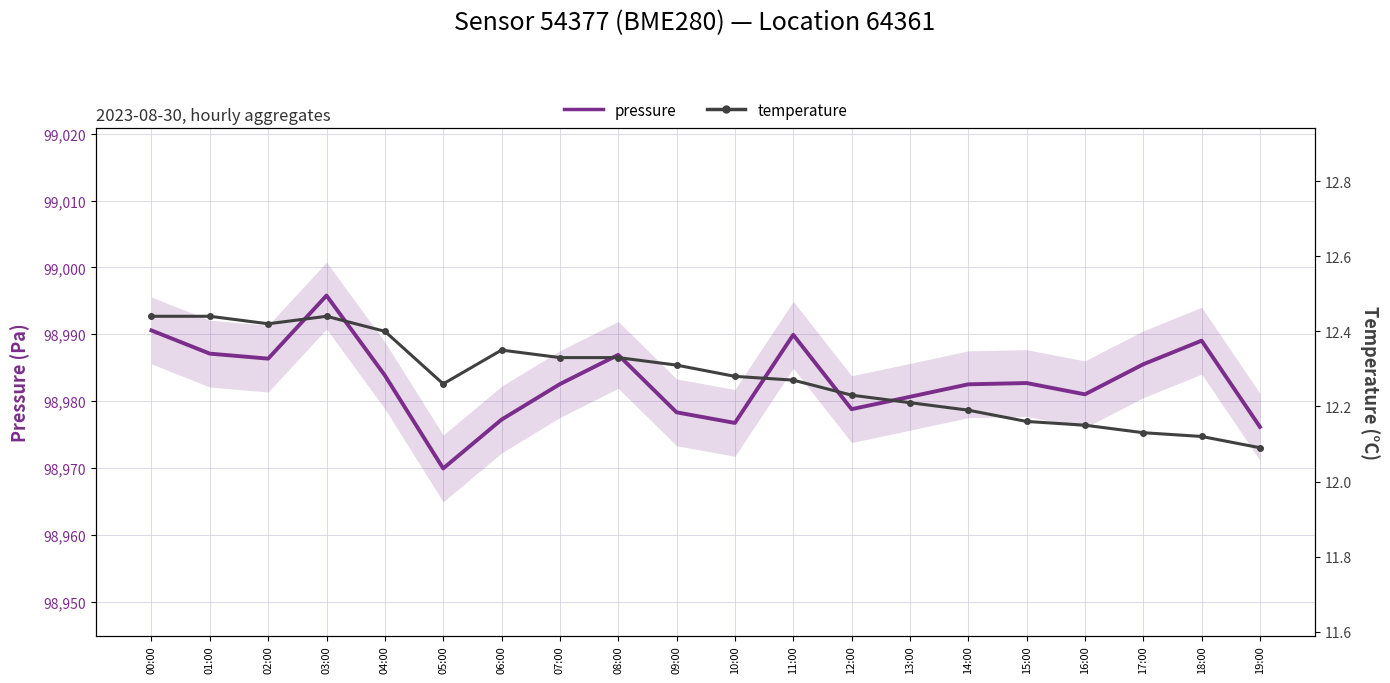

What position from the left is 18:00?

19